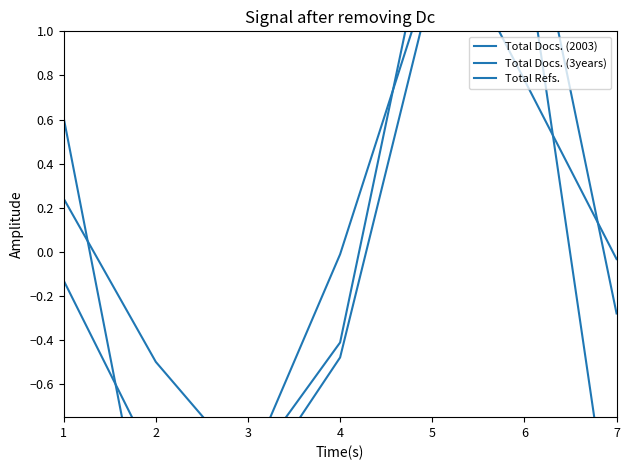

At how many categories does at least one series exceed 1?

2